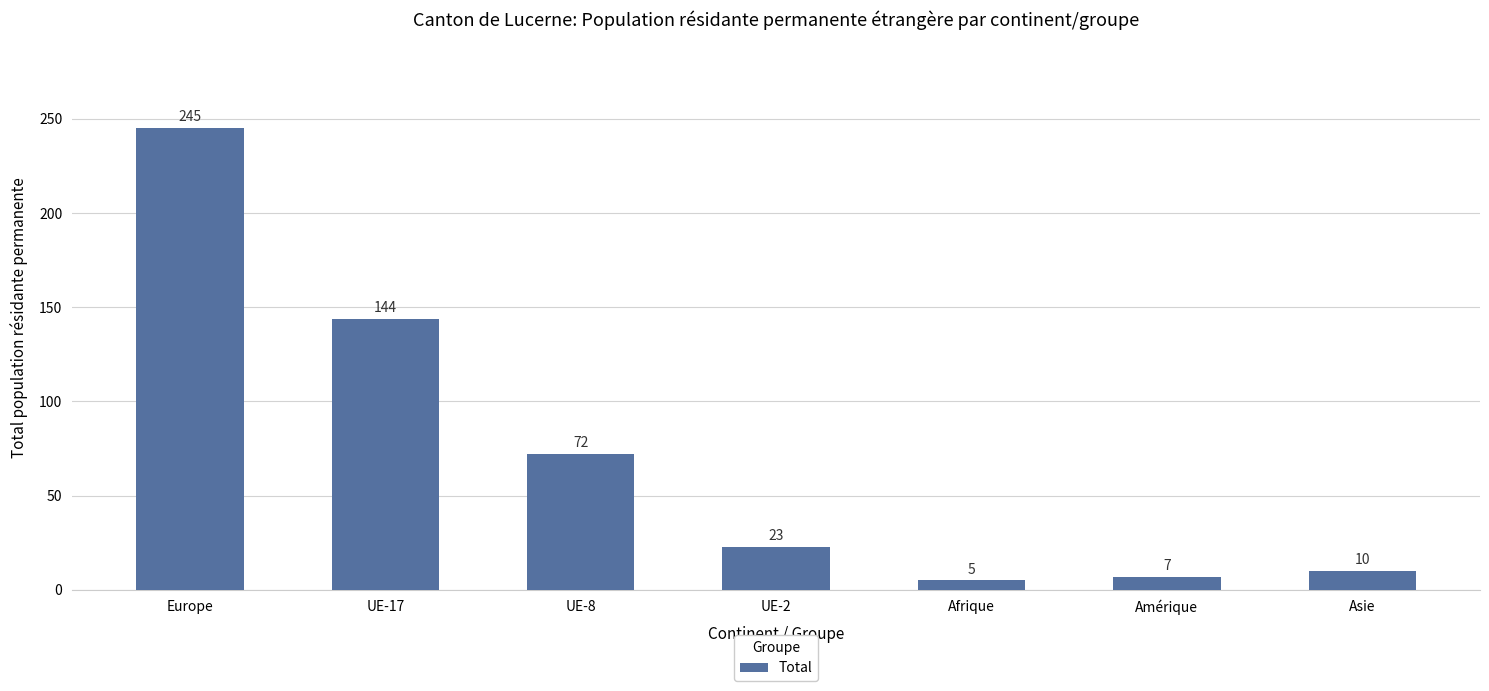

Between UE-2 and Amérique, which is larger?

UE-2